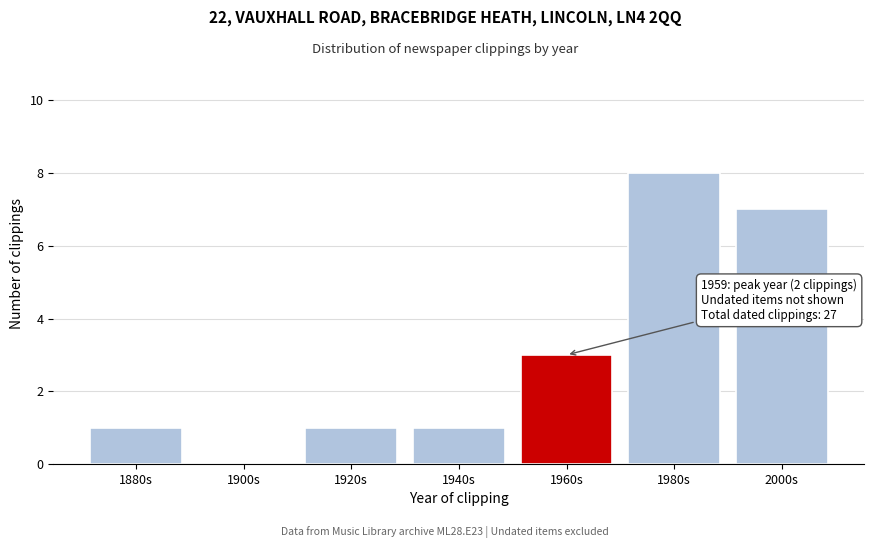

Reading right to left, what are all the values shown in this chart?

2000s=7	1980s=8	1960s=3	1940s=1	1920s=1	1900s=0	1880s=1